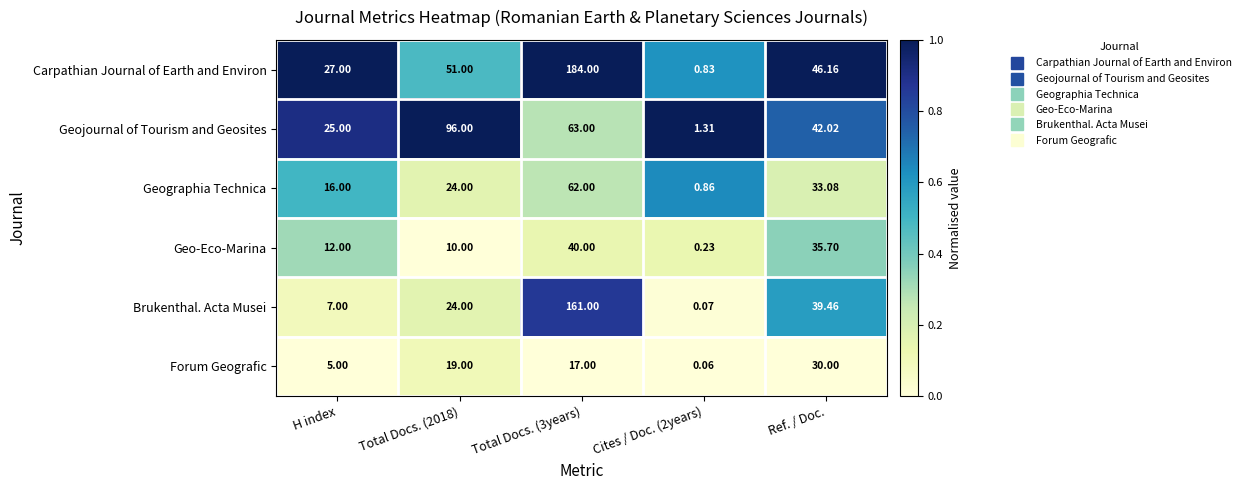

At which category is the sum across all series the highest?

Total Docs. (3years)